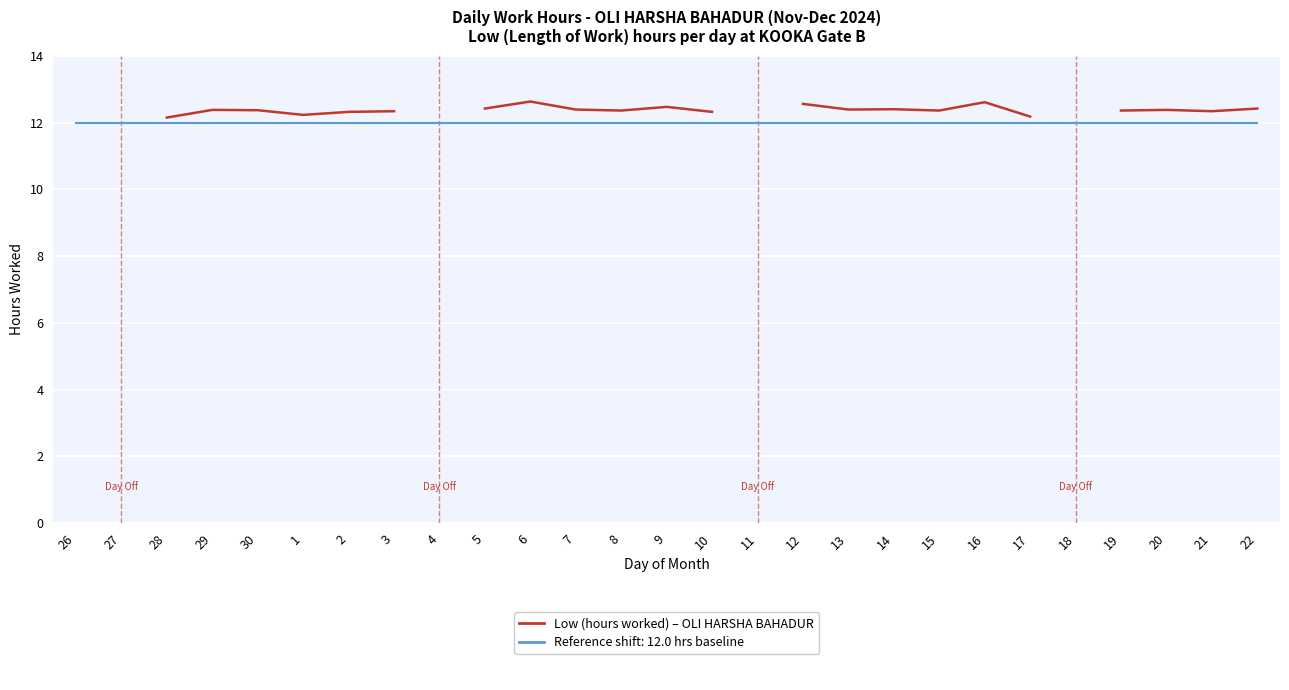

At which category does the chart reach its peak across all series?

6